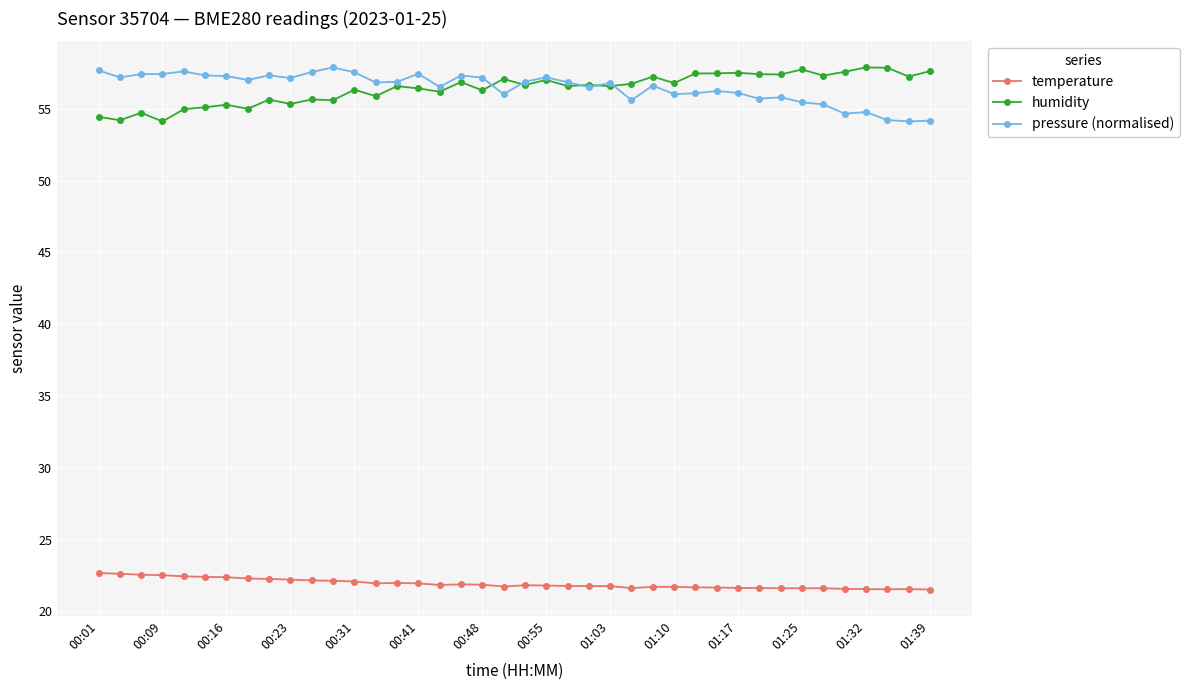

What is the average value of the pressure (normalised) series?

56.5